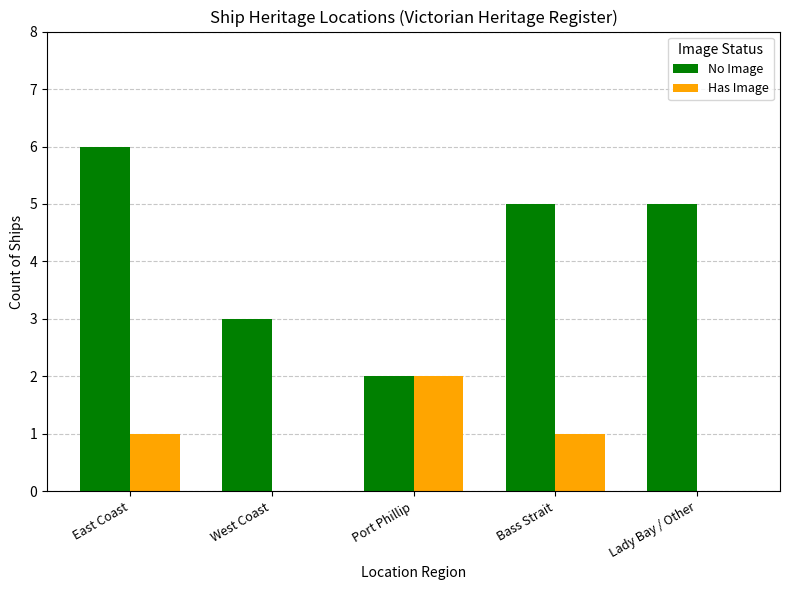

How many No Image values are between 3 and 5?

3